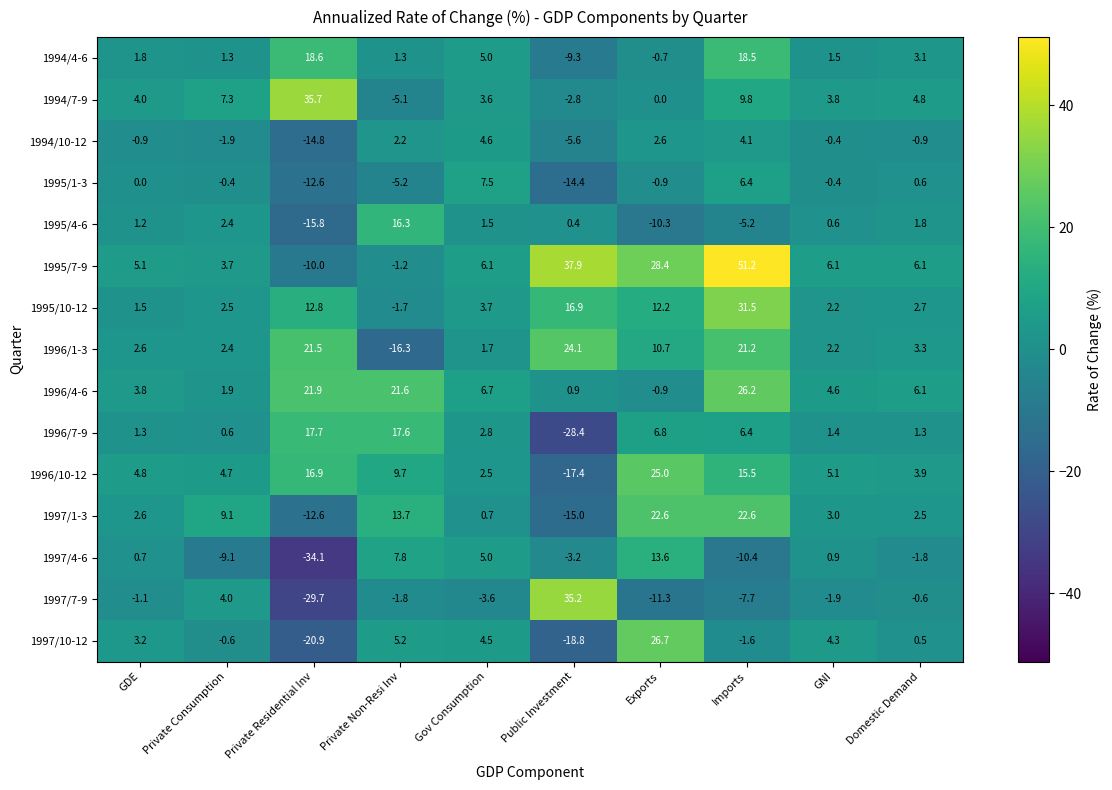

What is the highest value of the 1996/1-3 series?

24.1